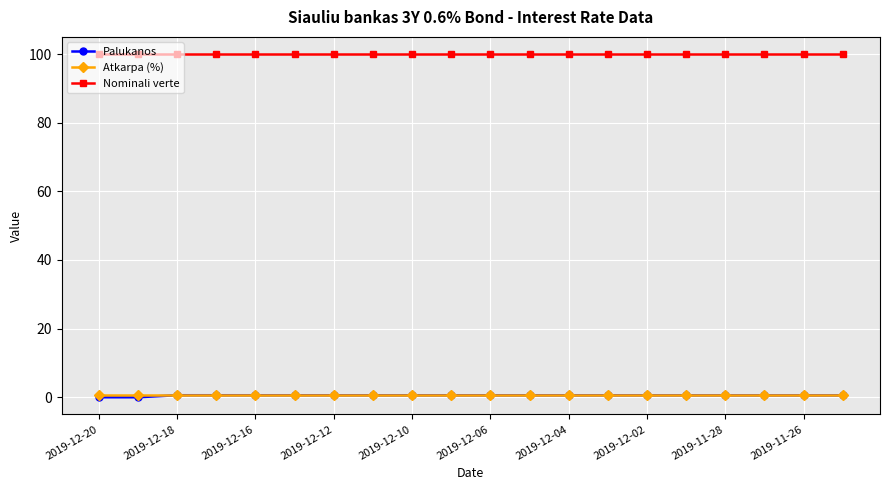

True or false: Nominali verte and Atkarpa (%) intersect in this chart.

False